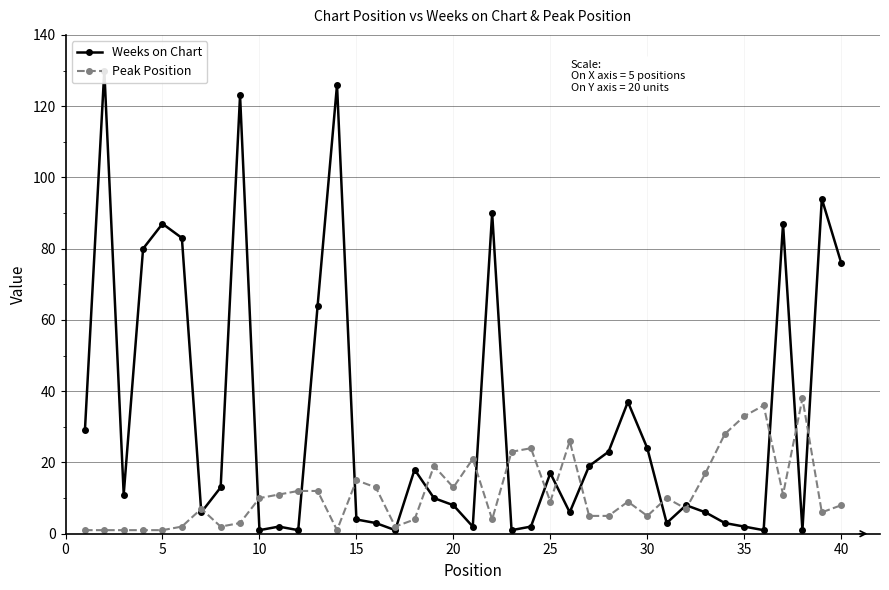

What is the maximum value shown in the chart?

130